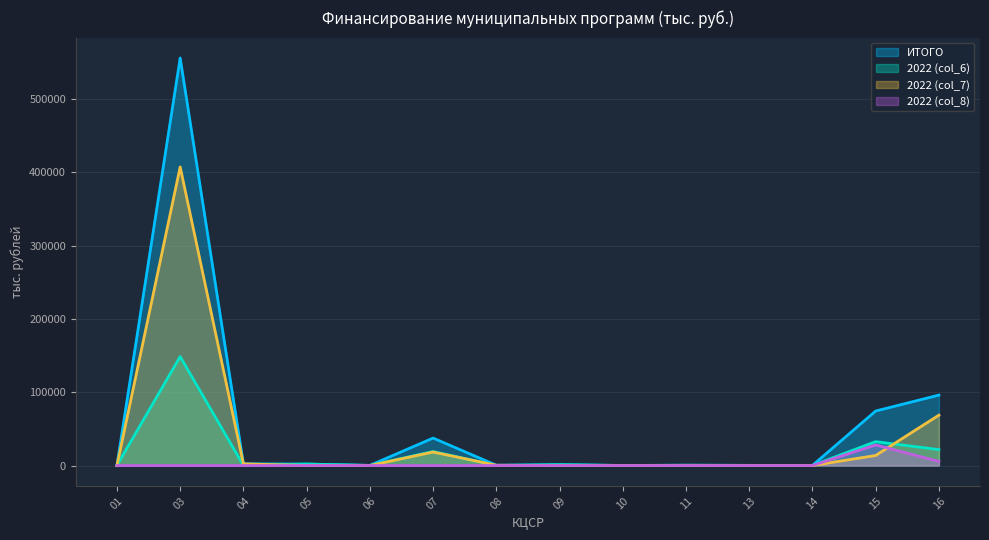

What is the average value of the 2022 (col_7) series?

36473